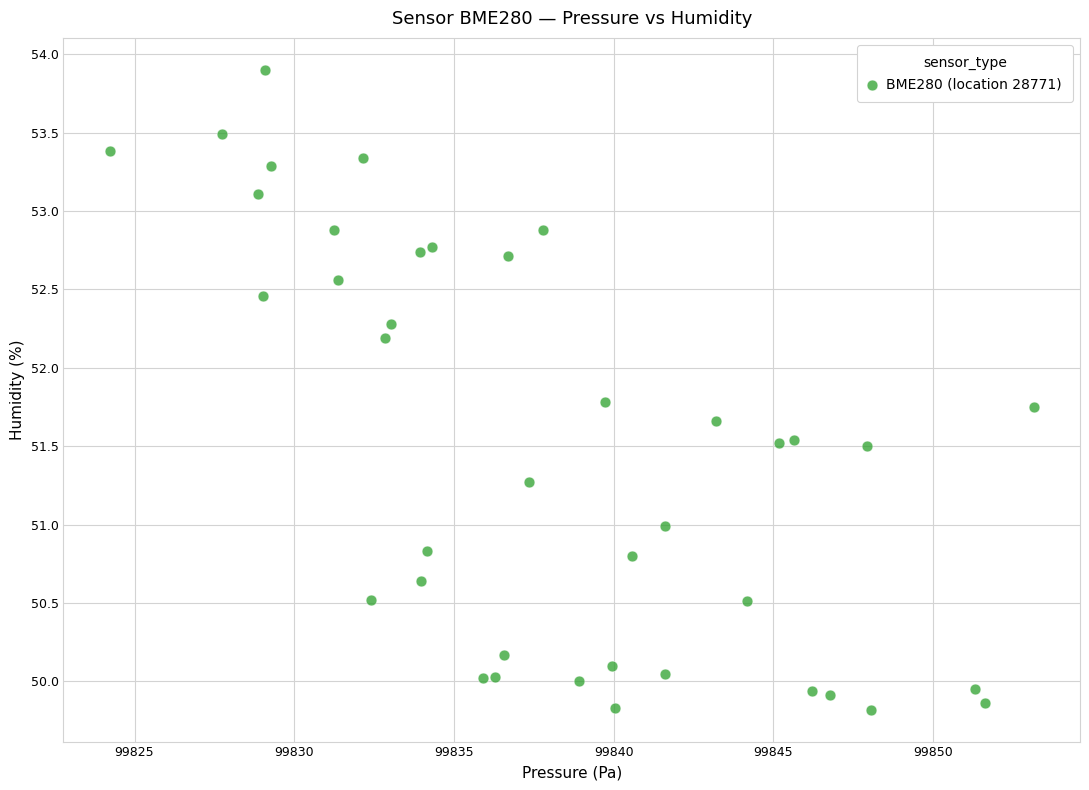

What is the range of Y values (max minus min)?

4.1